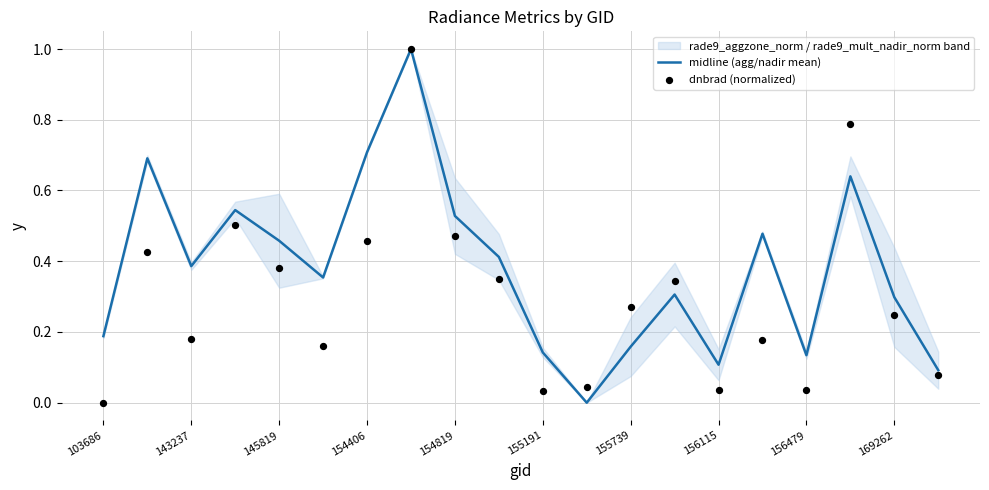

Which series contains the highest Y value?

midline (agg/nadir mean)